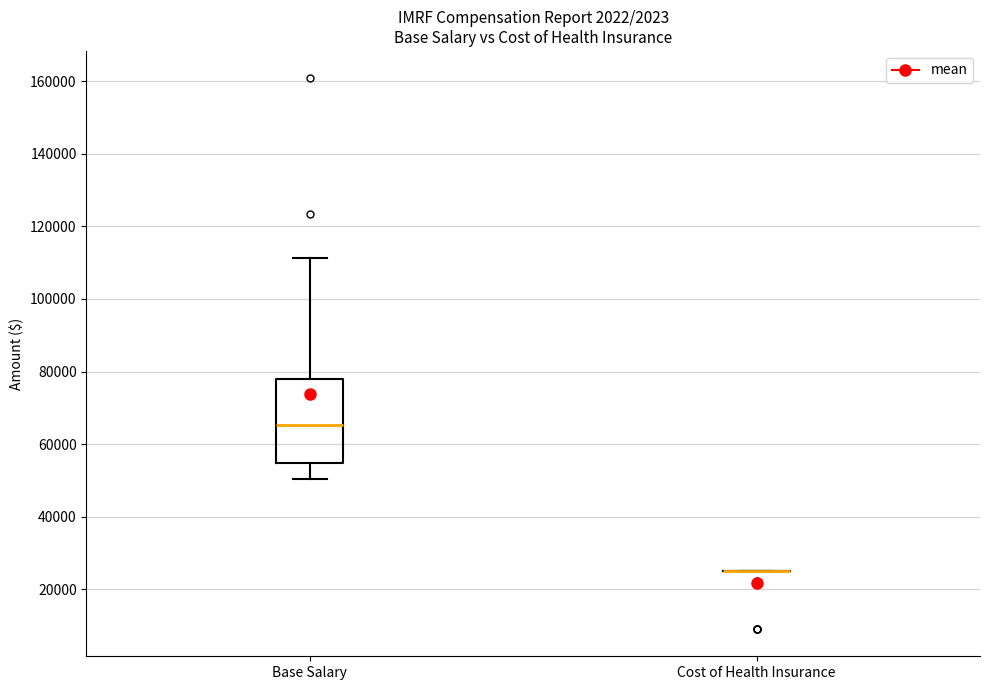

Comparing the boxes themselves (not the whiskers), which one is the tallest?

Base Salary